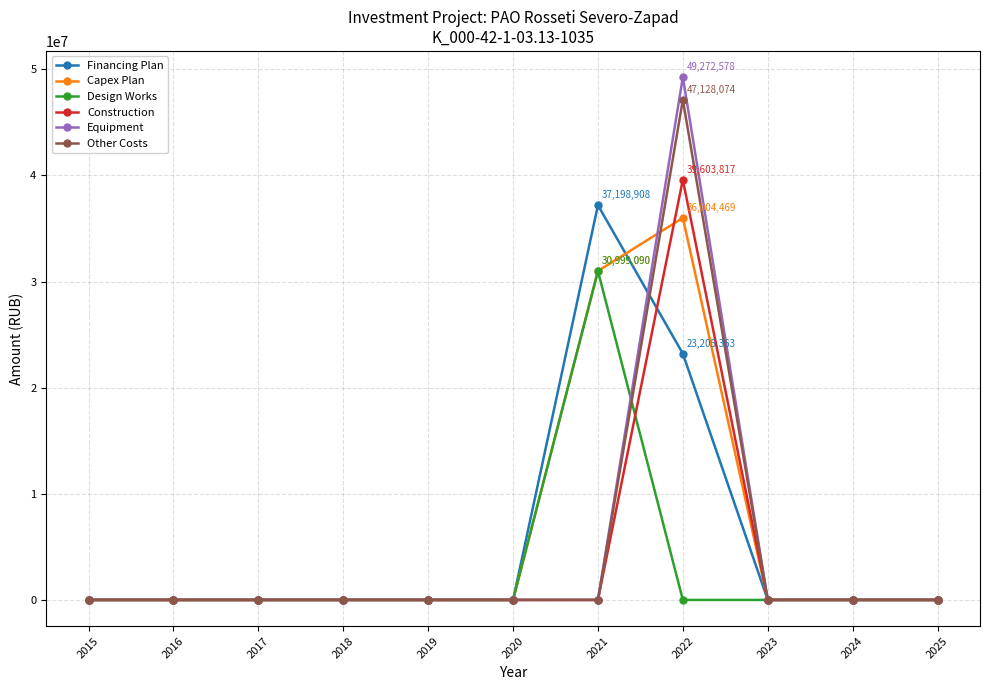

What are all the series names shown in the legend?

Financing Plan, Capex Plan, Design Works, Construction, Equipment, Other Costs